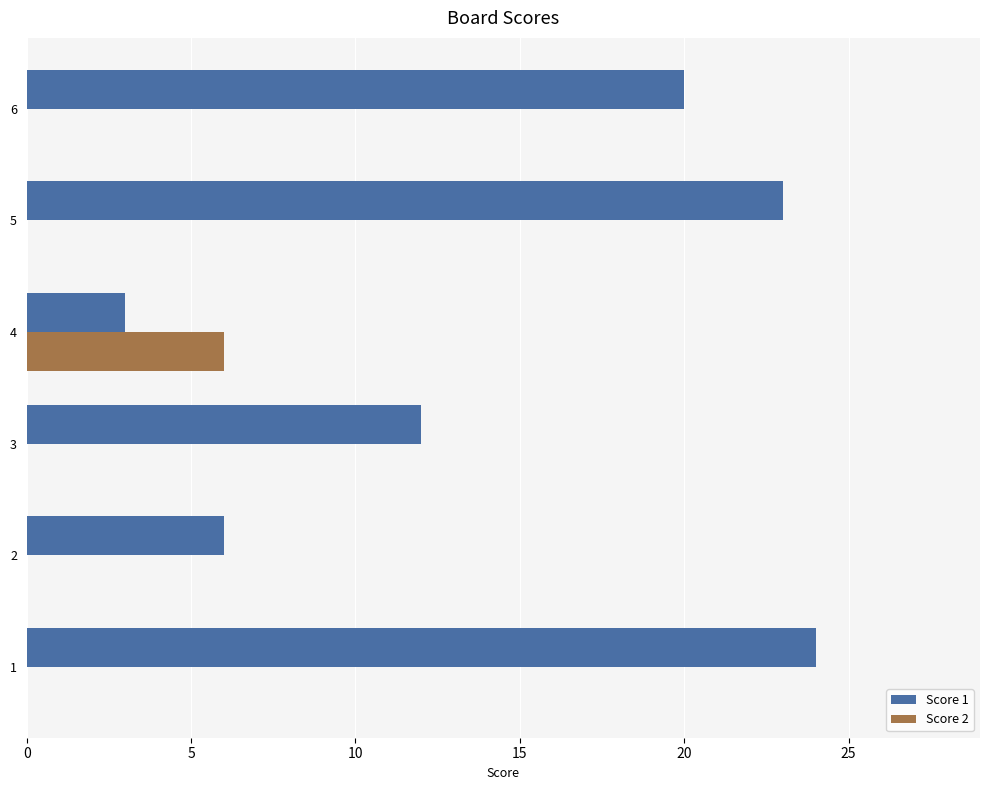

The Score 2 series shows 6 at 4. True or false?

True